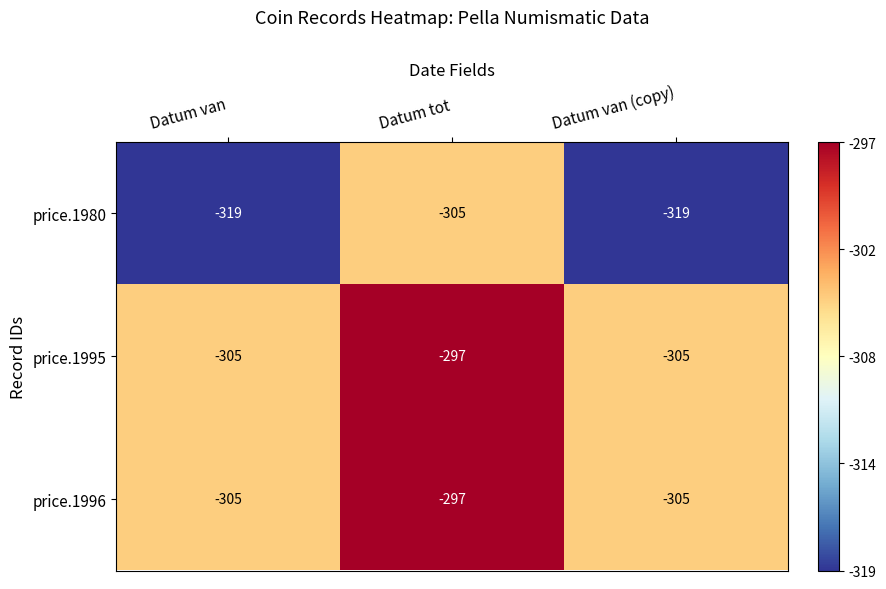

What is the total value across all series at Datum van (copy)?

-929